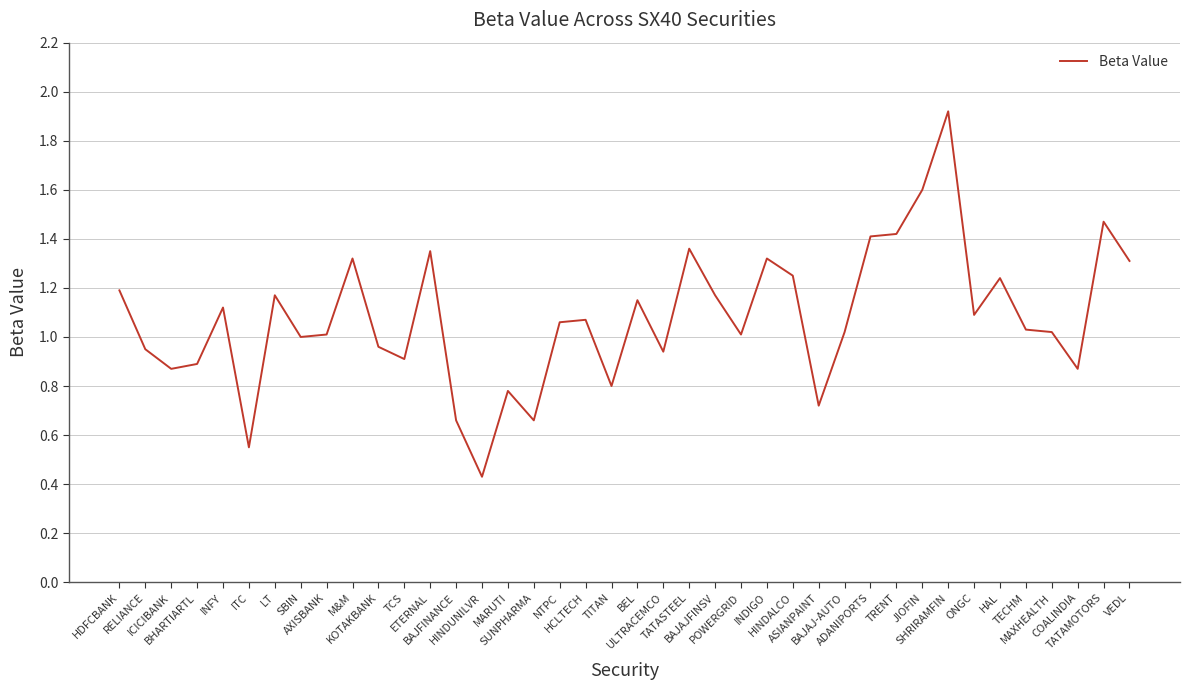

What is the difference between the values at BAJFINANCE and ICICIBANK?

0.2